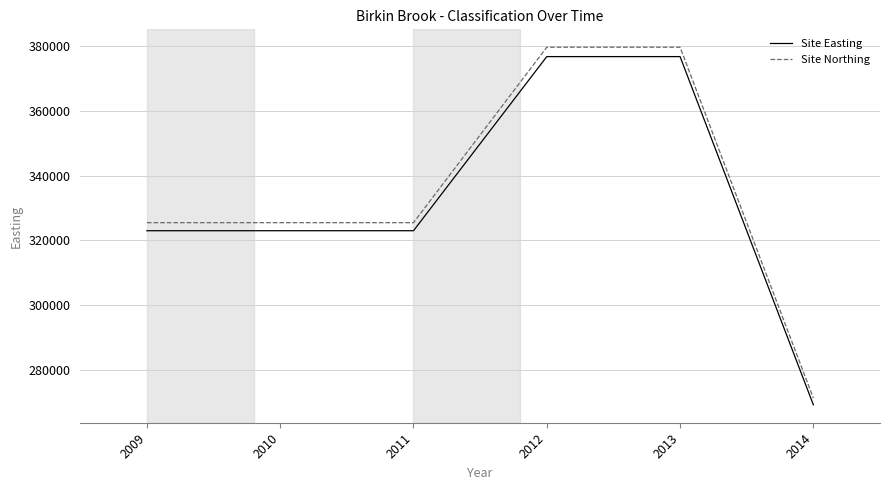

Is the value of Site Easting at 2010 greater than the value of Site Northing at 2009?

No